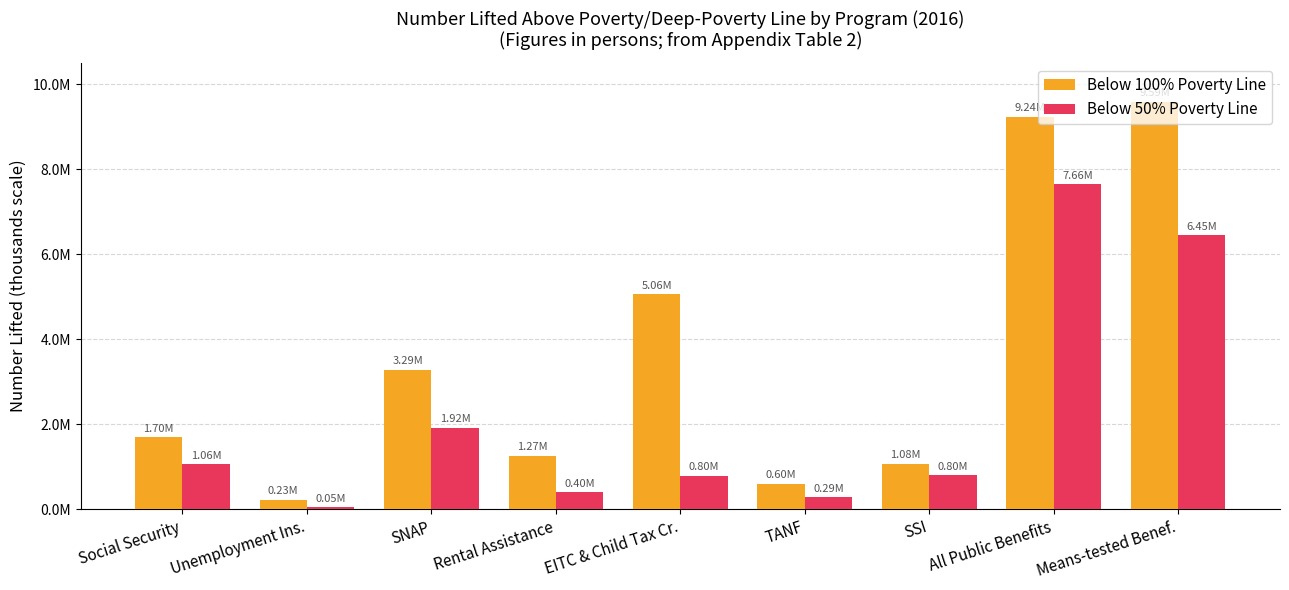

The value of Below 50% Poverty Line at SNAP is 2679034.5. True or false?

False